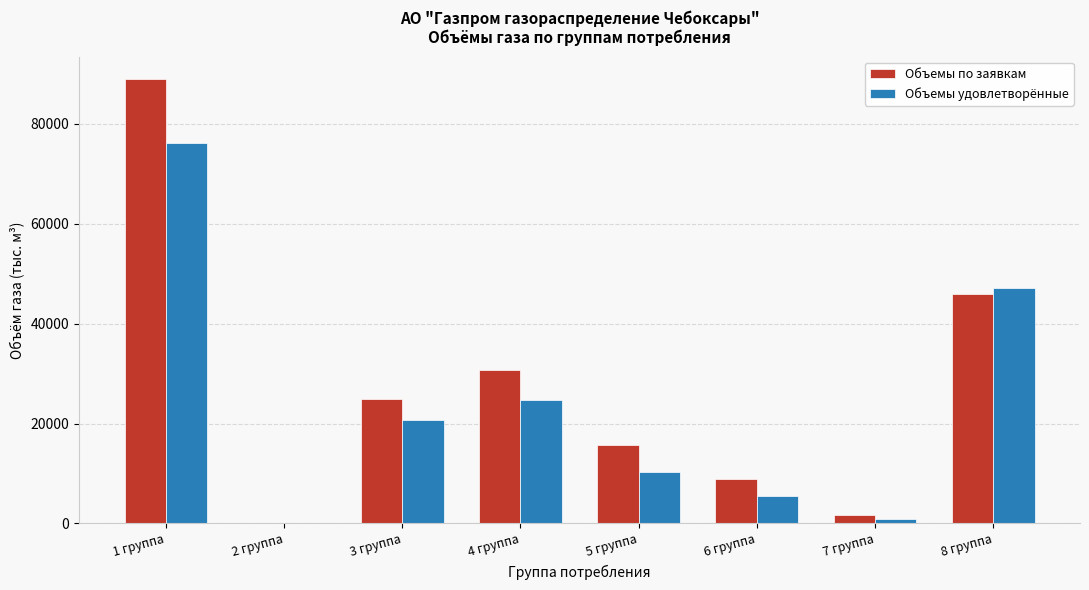

What is the sum of all Объемы удовлетворённые values?

185401.4